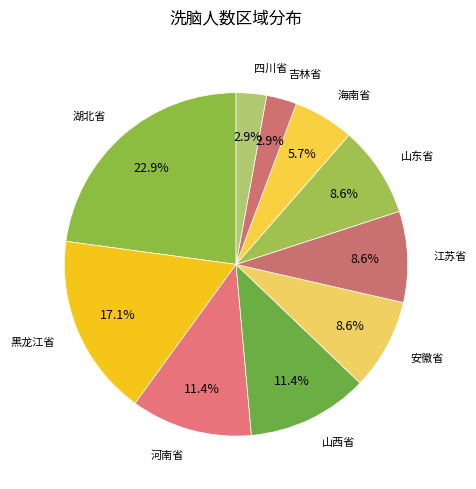

Count the number of slices in the pie.

10